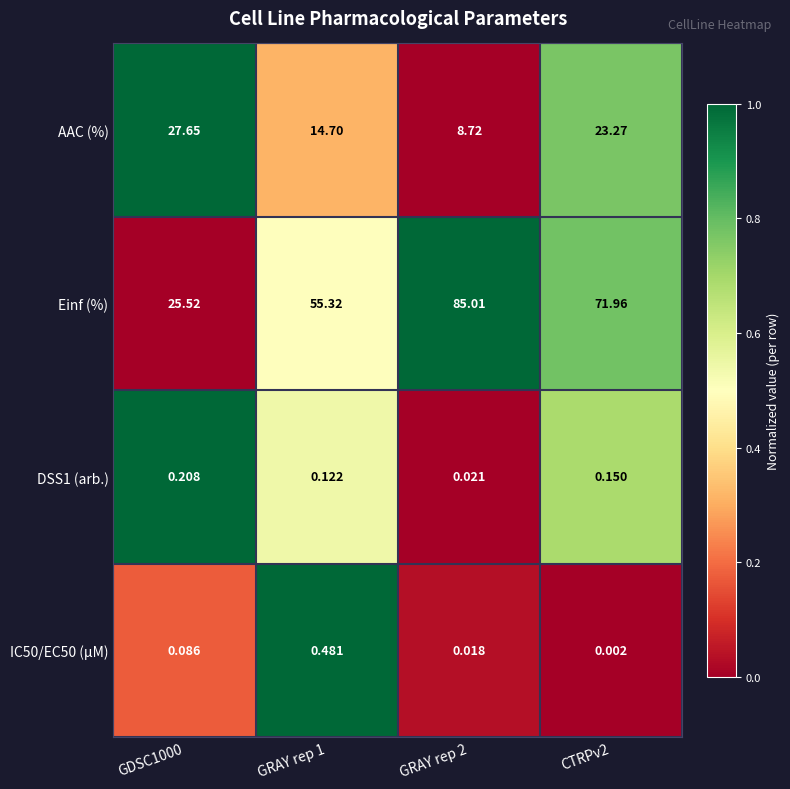

Which series has the widest spread of values?

Einf (%)